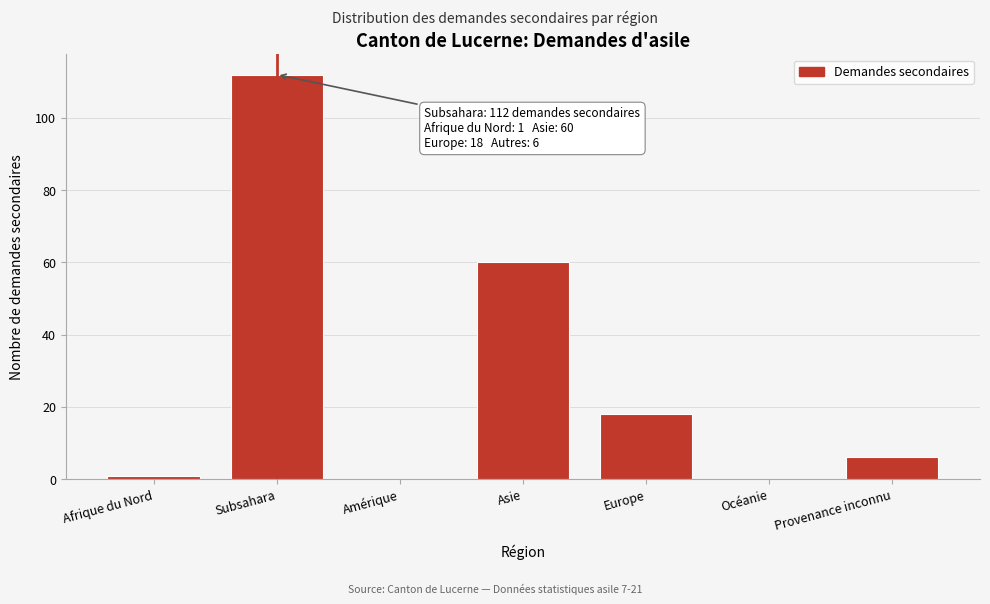

Reading right to left, what are all the values shown in this chart?

Provenance inconnu=6	Océanie=0	Europe=18	Asie=60	Amérique=0	Subsahara=112	Afrique du Nord=1